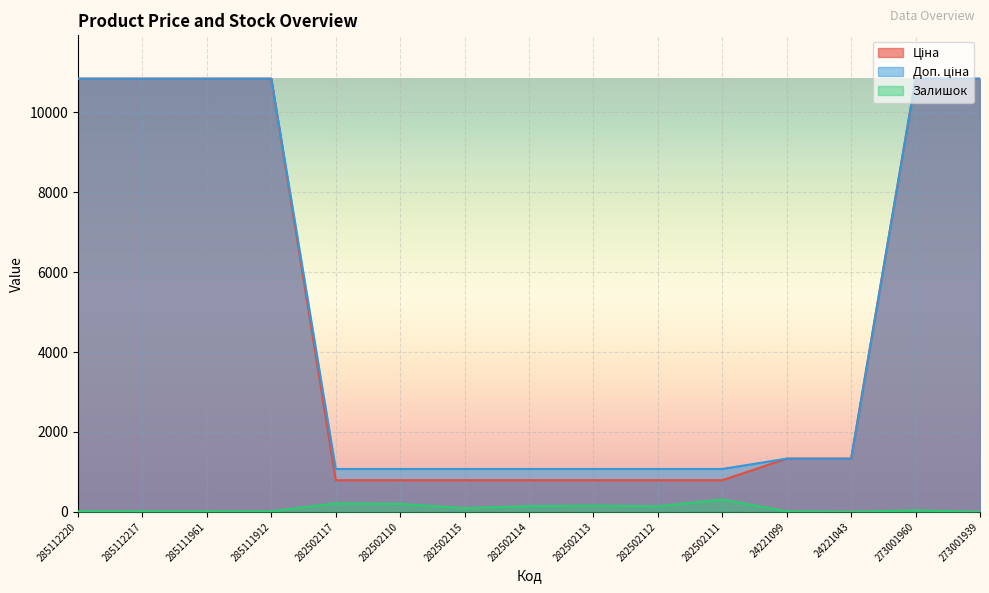

At which category does the chart reach its peak across all series?

285112220